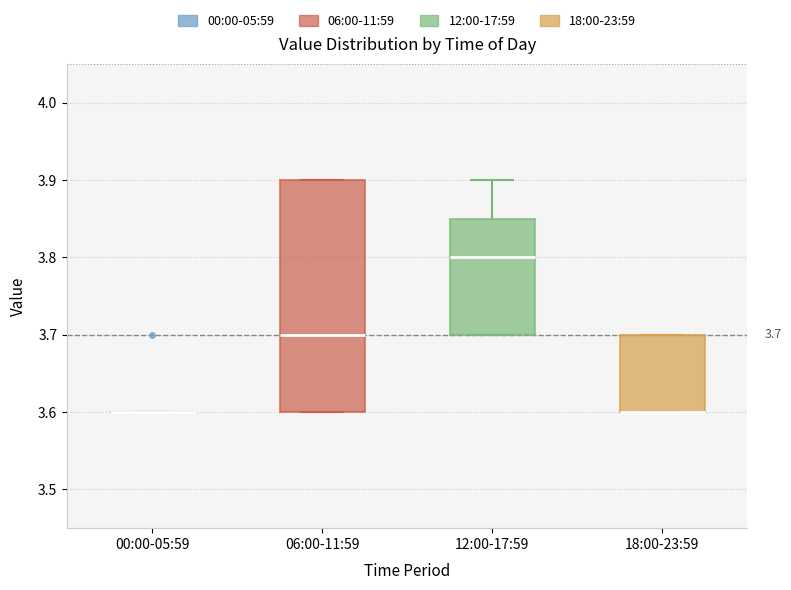

Comparing the boxes themselves (not the whiskers), which one is the tallest?

06:00-11:59